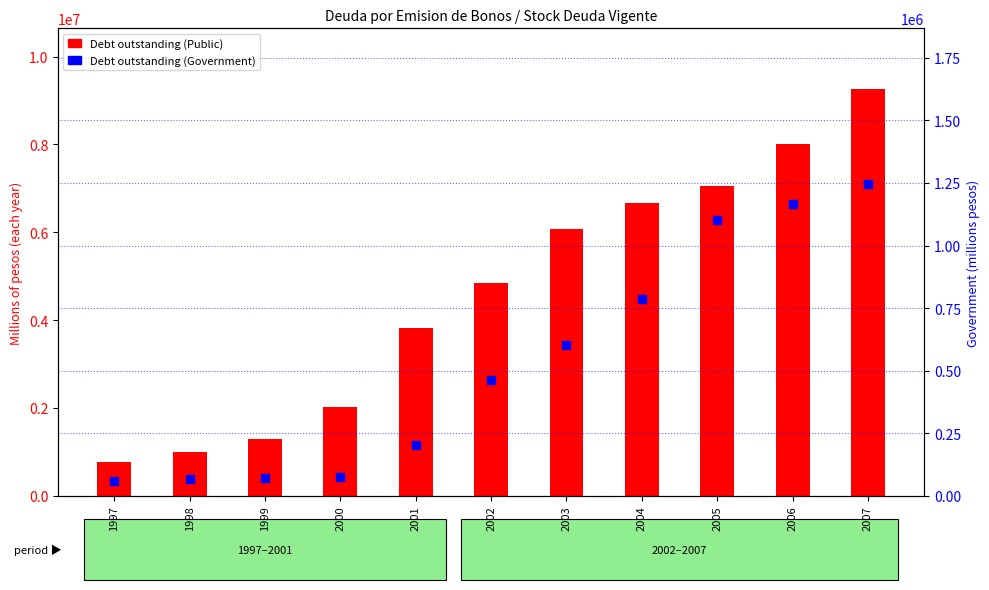

What is the total value across all series at 1998?

1068617